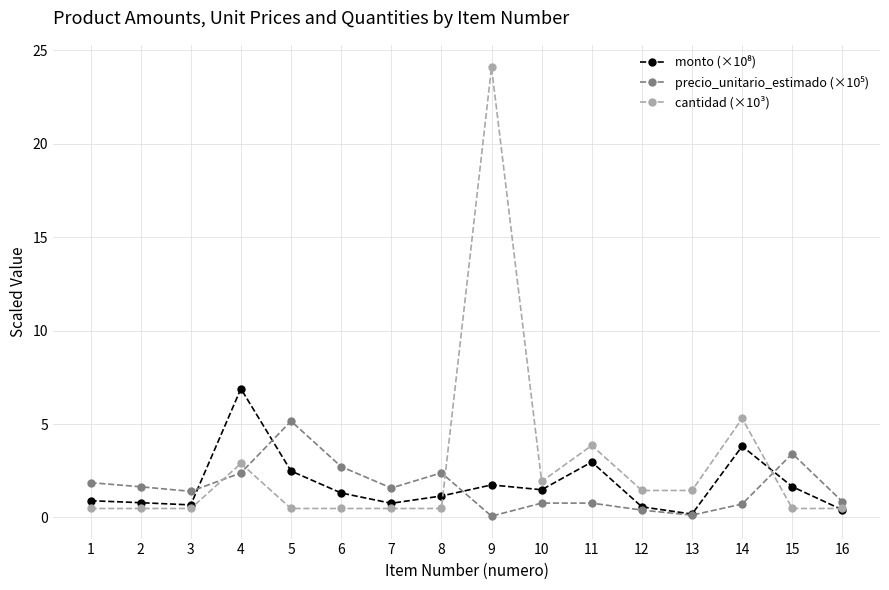

True or false: cantidad (×10³) has a value of 0.5 at 3.

True